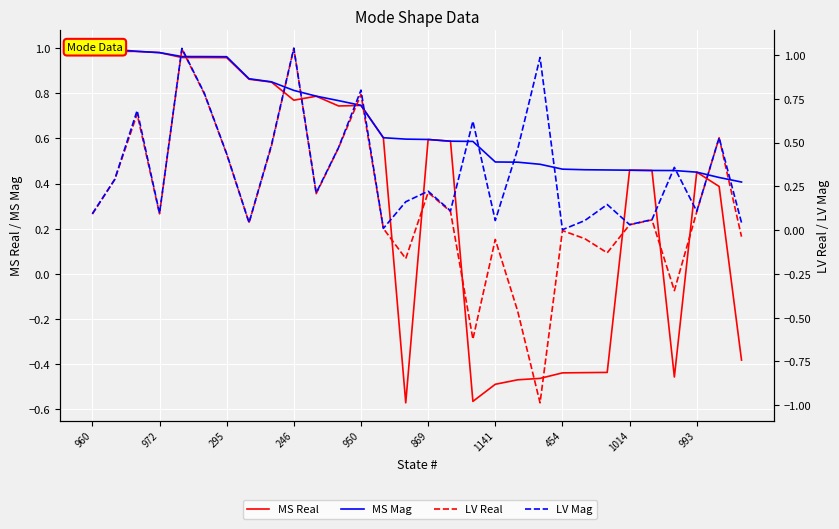

Is it true that LV Mag equals 0.1 at 1141?

True